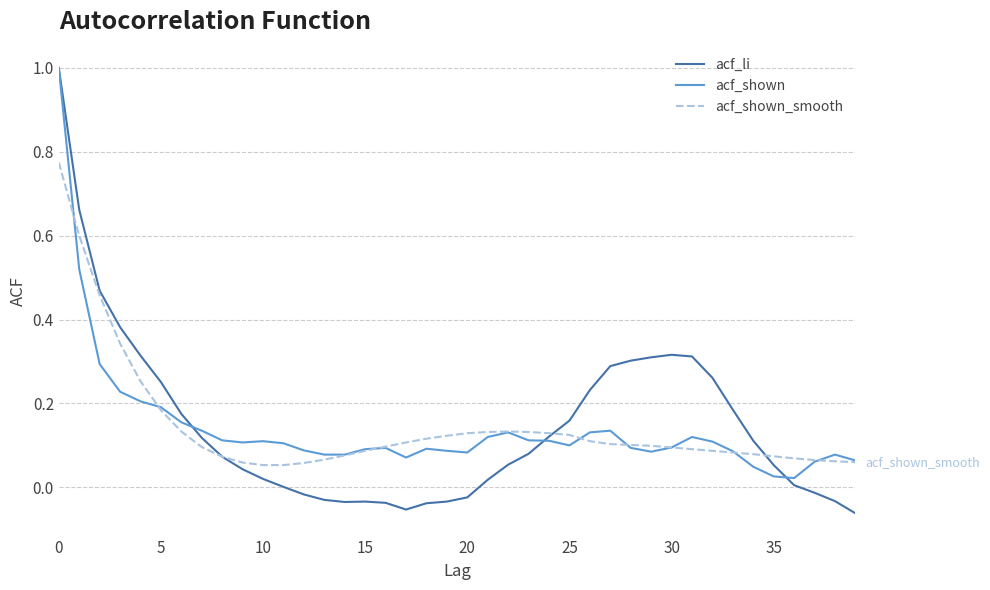

At how many categories does at least one series exceed 0?

40